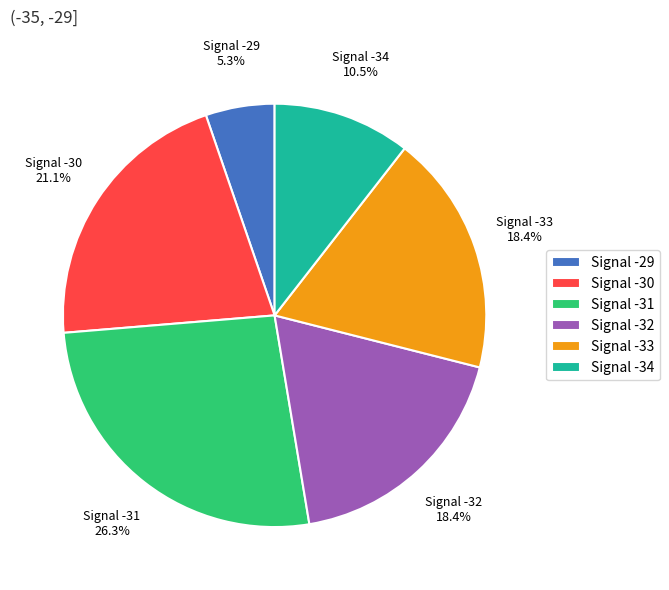

To the nearest percent, what is the average slice percentage?

17%